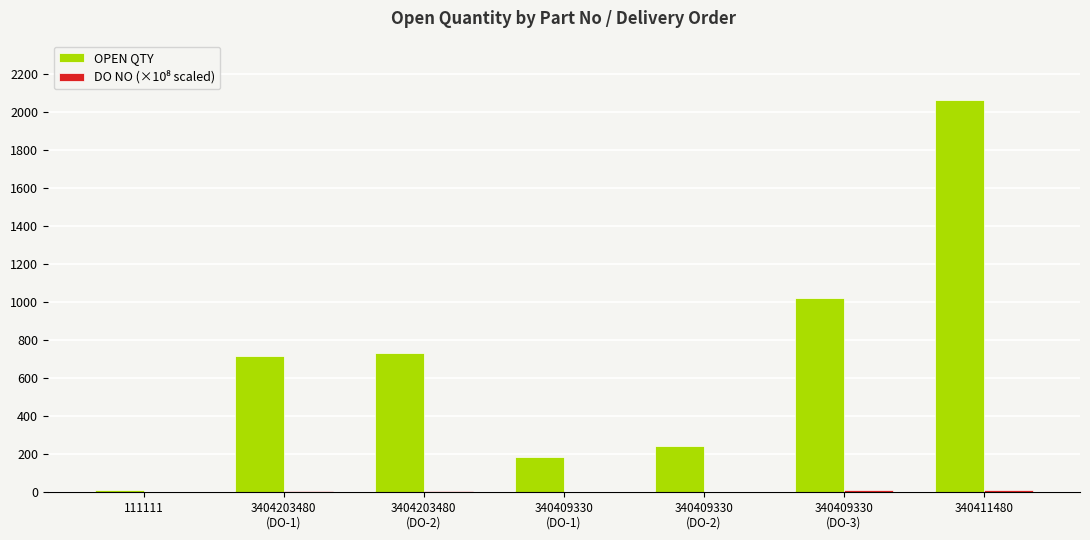

What is the maximum value shown in the chart?

2065.0